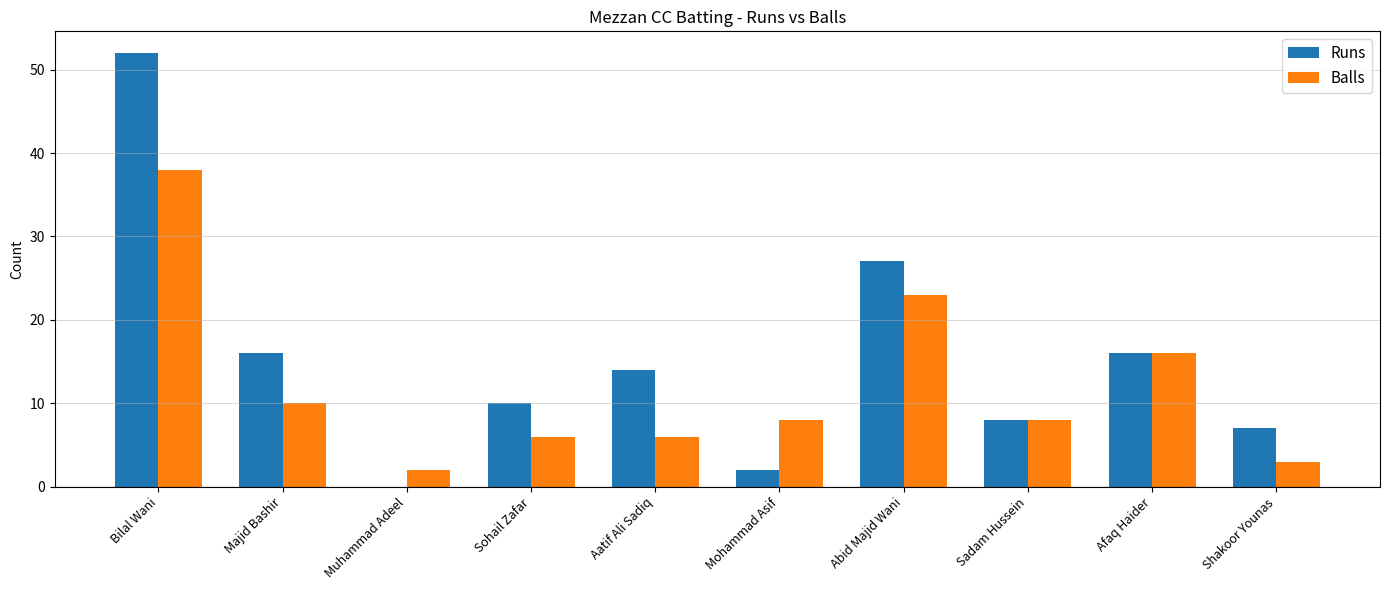

At which category does the chart reach its peak across all series?

Bilal Wani